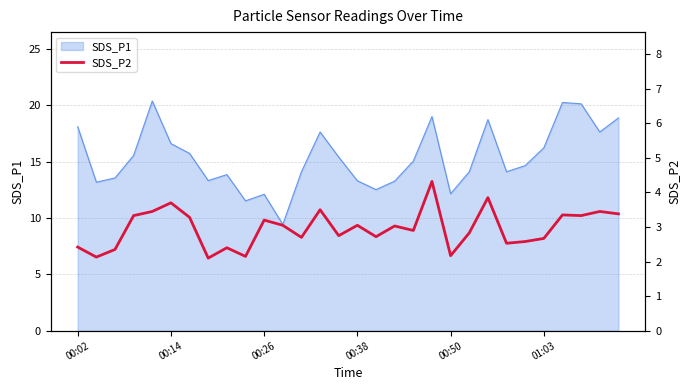

Reading right to left, extract all data points from this chart.

3.4	3.5	3.3	3.4	2.7	2.6	2.5	3.9	2.8	2.2	4.3	2.9	3.0	2.7	3.0	2.8	3.5	2.7	3.0	3.2	2.1	2.4	2.1	3.3	3.7	3.5	3.3	2.4	2.1	2.4